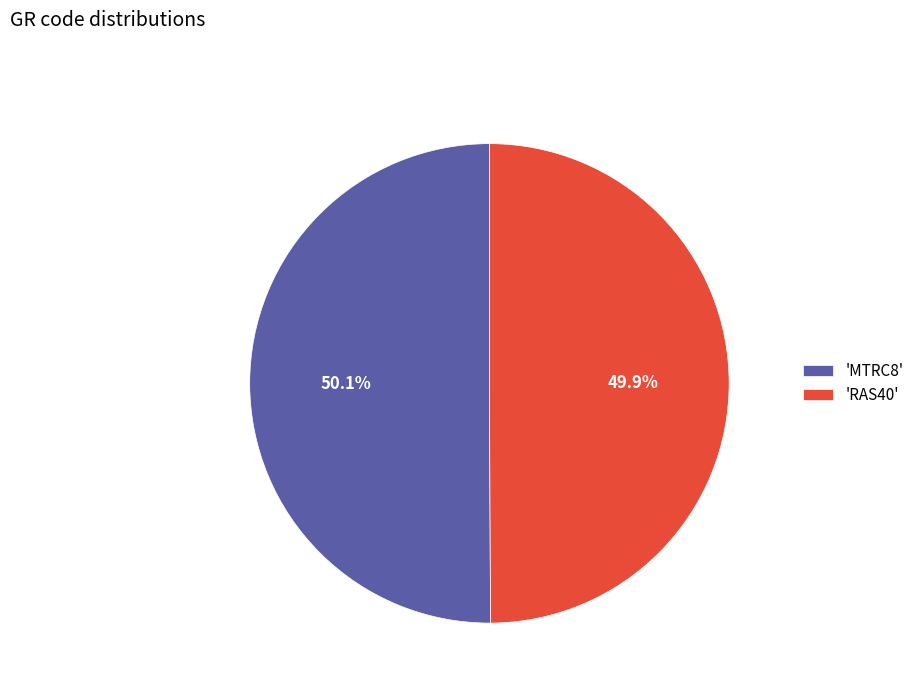

Does any single category account for the majority?

Yes